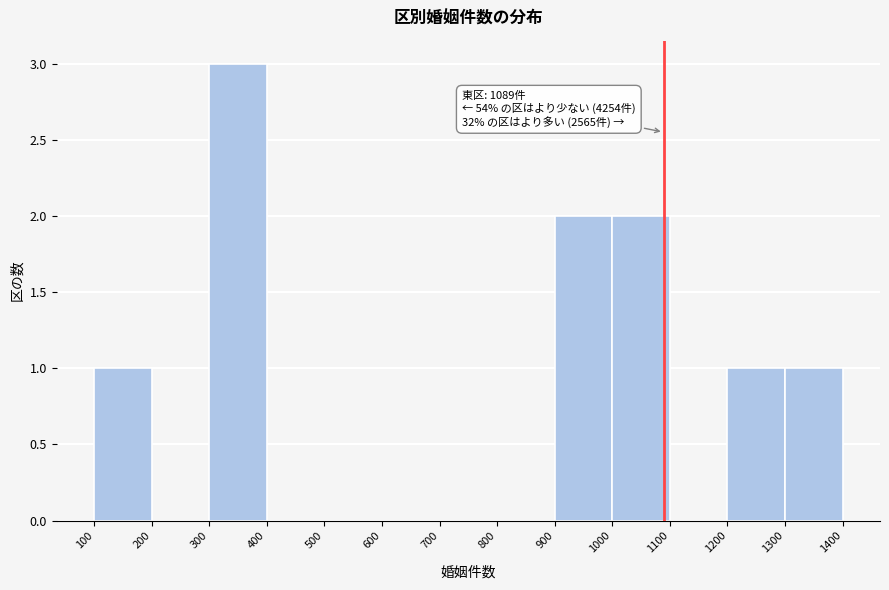

Over which range of the x-axis is the bar tallest?

300 to 400